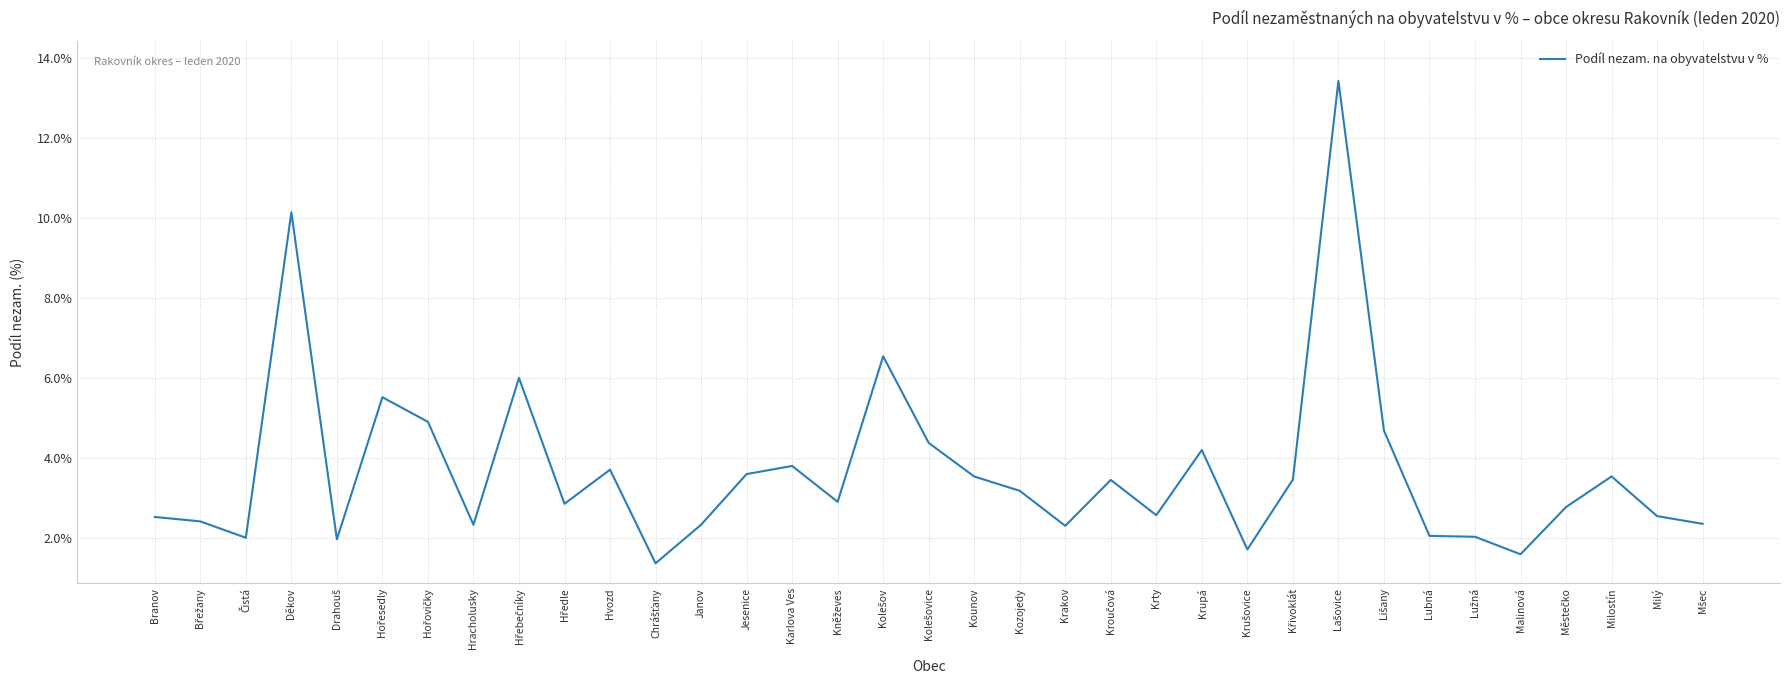

Is it true that the value at Kozojedy is 5.2?

False